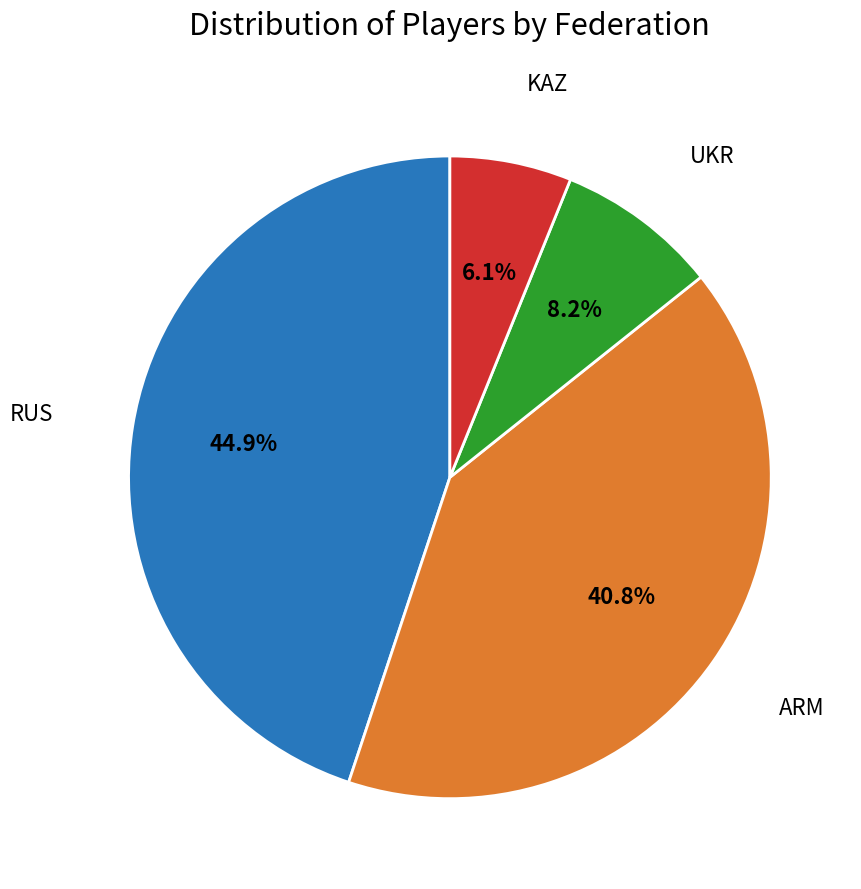

Which slice is the smallest?

KAZ